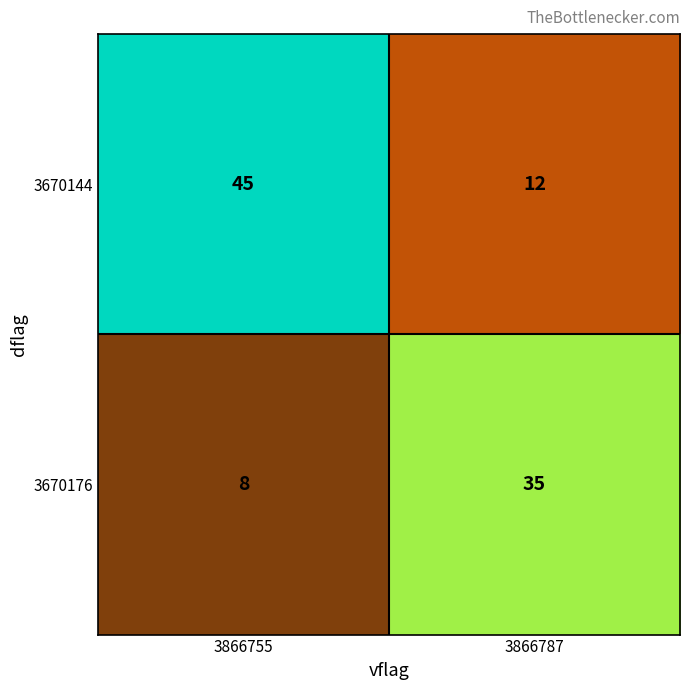

Rank the series by their average value, from lowest to highest.

3670176, 3670144